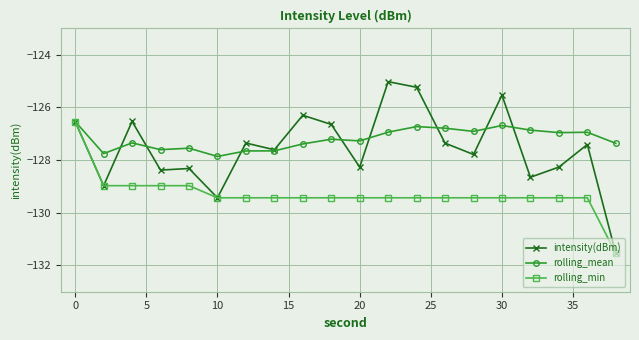

Which series has the widest spread of values?

intensity(dBm)